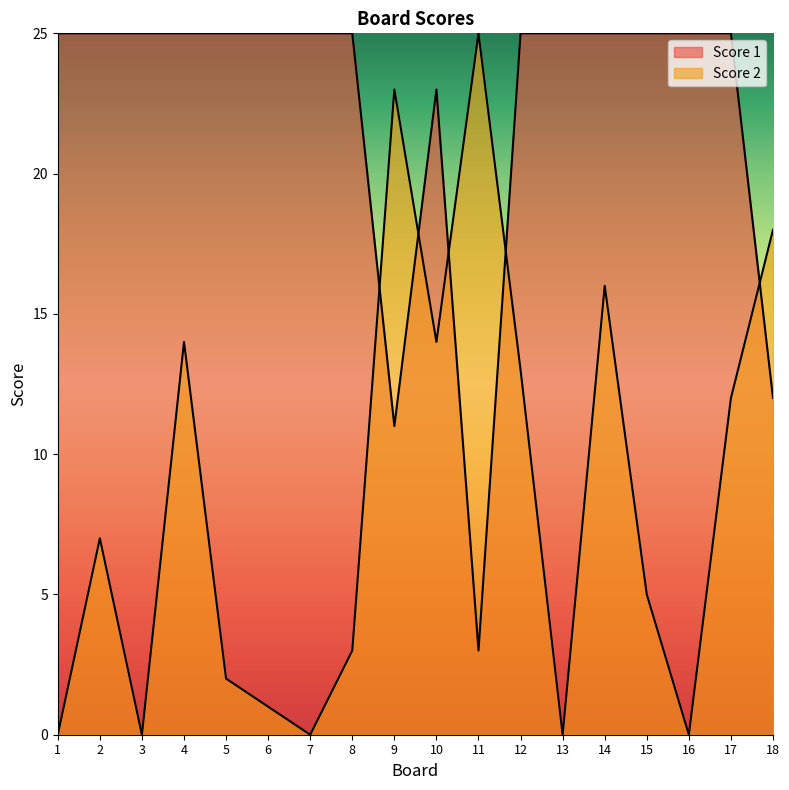

True or false: Score 1 and Score 2 cross at least once.

True